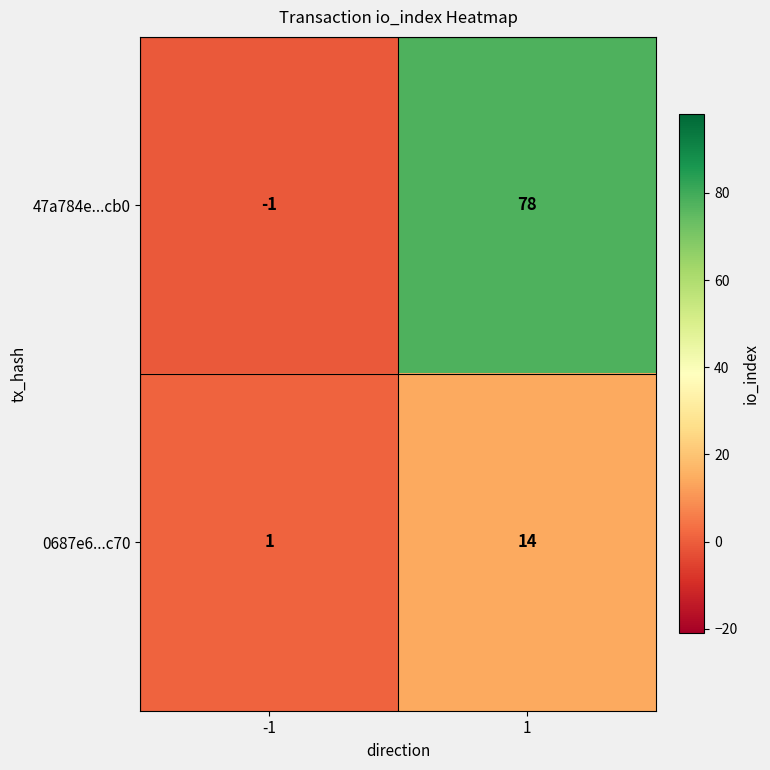

What is the maximum value for 0687e6...c70?

14